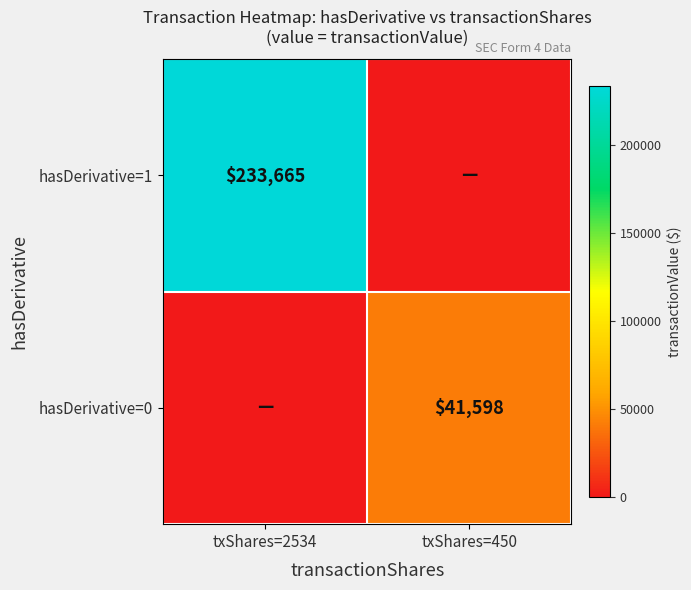

What is the greatest value displayed?

233665